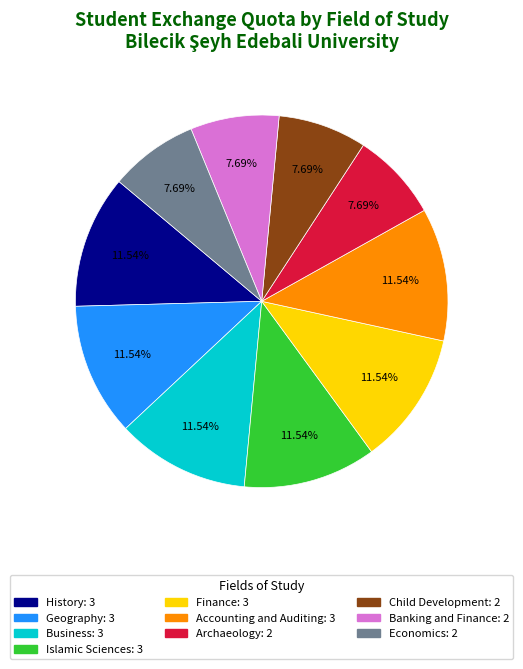

Approximately how many times larger is the value at Banking and Finance compared to Child Development?

1.0